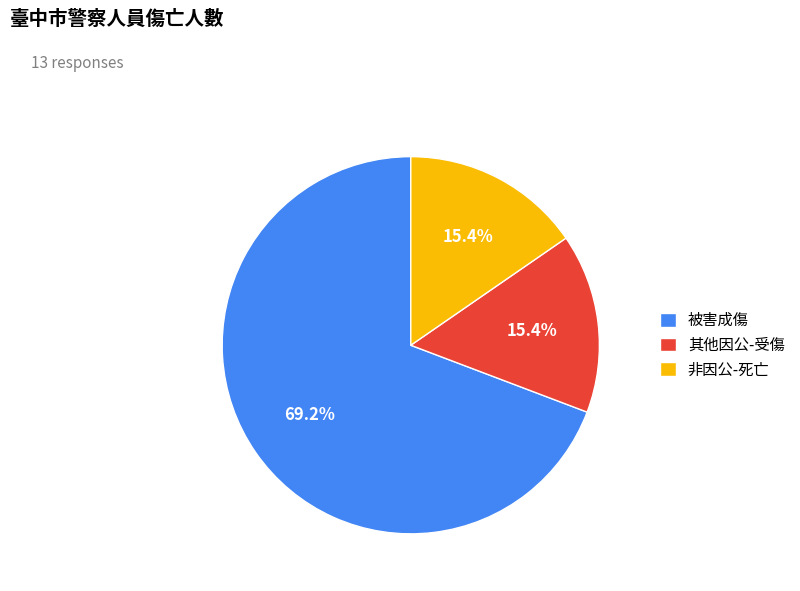

What is the ratio of the value at 非因公-死亡 to the value at 其他因公-受傷?

1.0